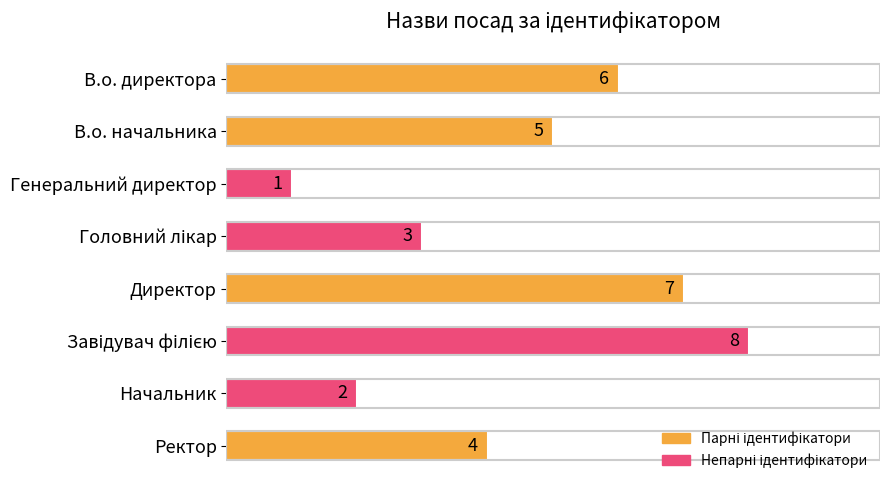

Reading top to bottom, list all the values displayed in this chart.

6	5	1	3	7	8	2	4